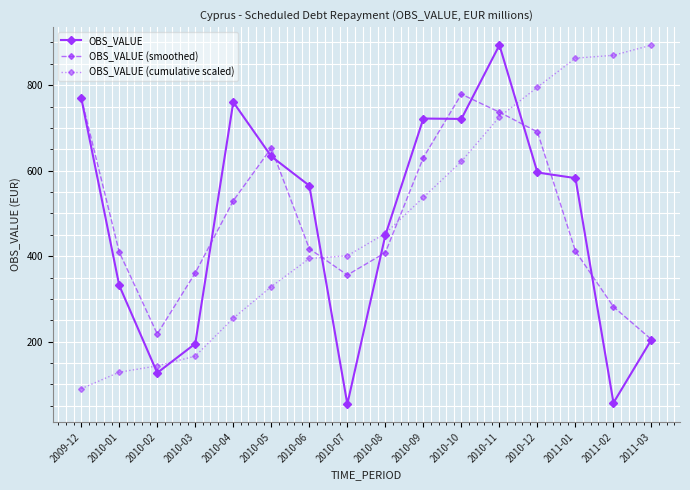

What is the label of the 16th point from the right?

2009-12